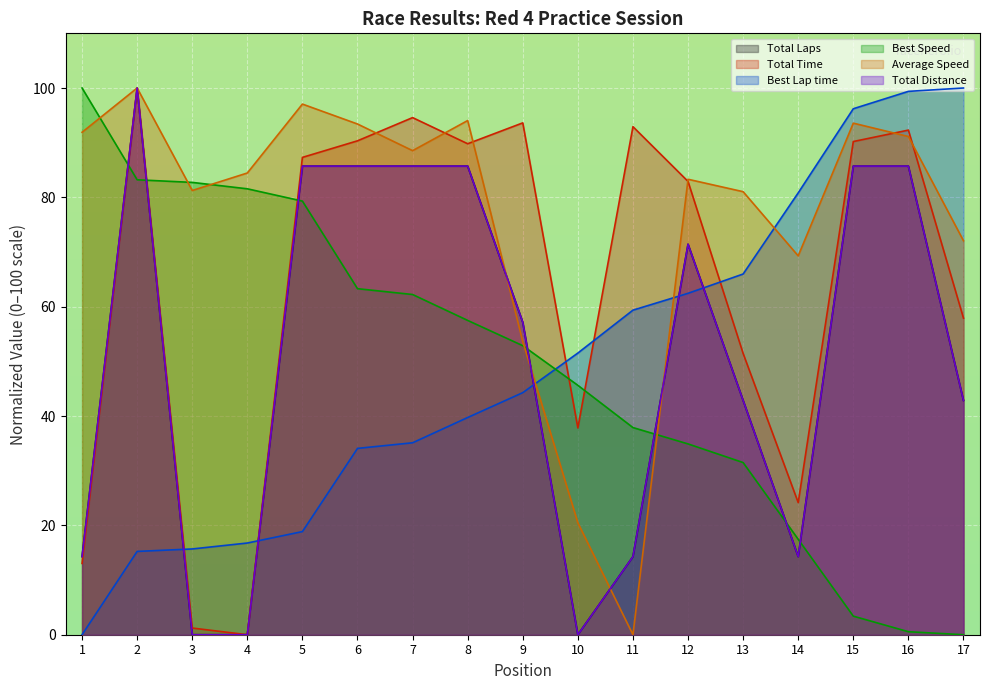

Which has a higher value, 10 or 13?

13